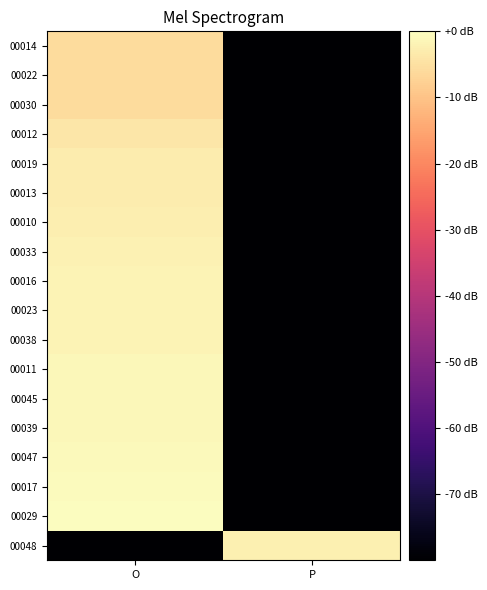

Reading left to right, extract all data points from this chart.

00014: O=-5.8	P=-80.0
00022: O=-5.8	P=-80.0
00030: O=-5.8	P=-80.0
00012: O=-4.0	P=-80.0
00019: O=-3.1	P=-80.0
00013: O=-3.0	P=-80.0
00010: O=-2.7	P=-80.0
00033: O=-2.0	P=-80.0
00016: O=-1.8	P=-80.0
00023: O=-1.8	P=-80.0
00038: O=-1.7	P=-80.0
00011: O=-1.0	P=-80.0
00045: O=-1.0	P=-80.0
00039: O=-1.0	P=-80.0
00047: O=-0.6	P=-80.0
00017: O=-0.5	P=-80.0
00029: O=0.0	P=-80.0
00048: O=-80.0	P=-2.4